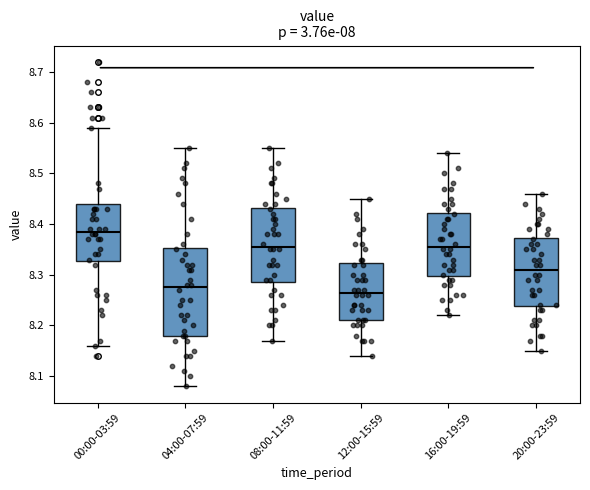

Which box is the tallest, from its lower edge to its upper edge?

04:00-07:59